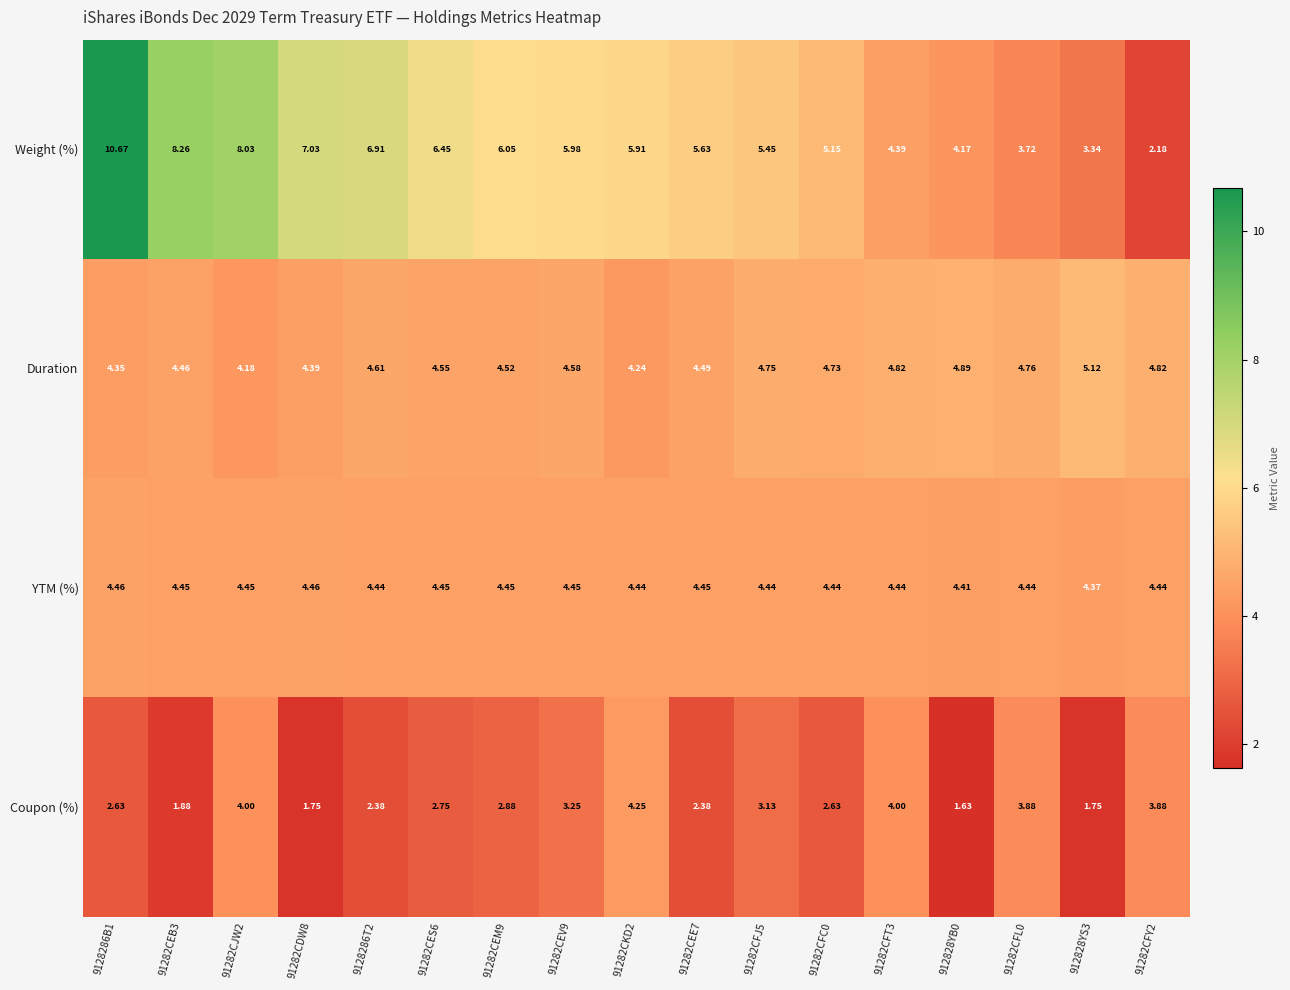

At which category does the chart reach its peak across all series?

9128286B1